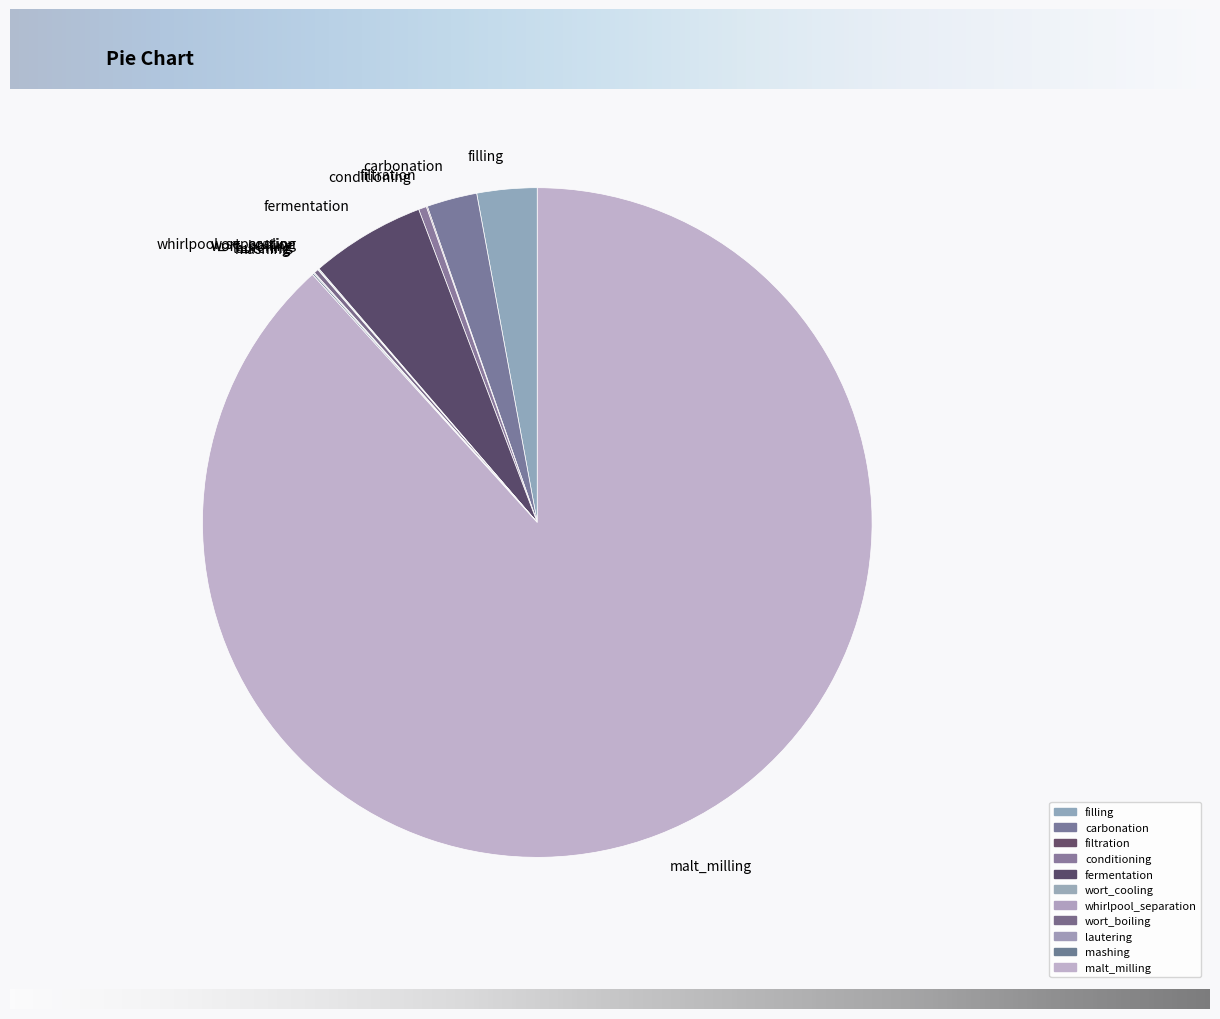

Which slice is the largest?

malt_milling